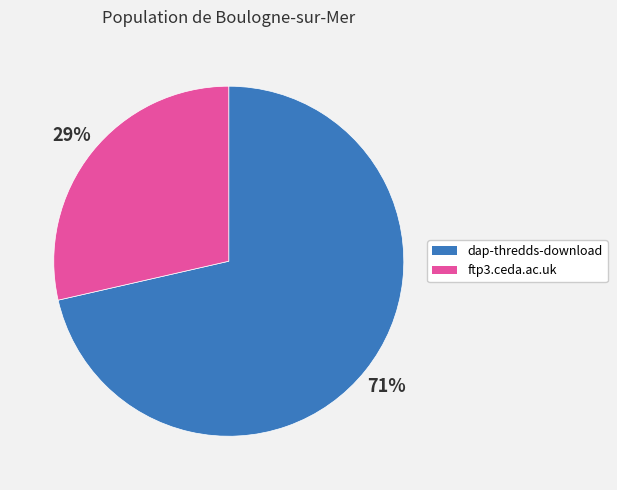

What is the majority slice?

dap-thredds-download